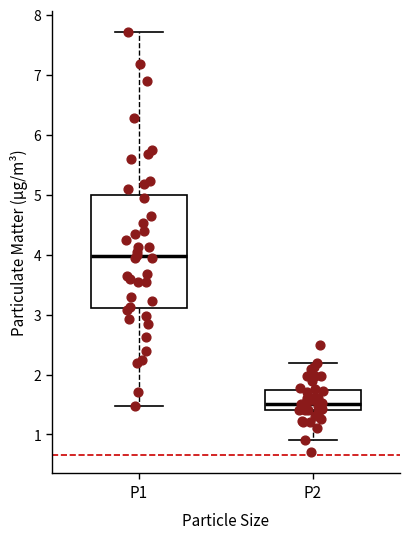

Reading left to right, transcribe this box plot: for each box, give where its median line is, the range the box spans, and where its two whiskers end, as read against the y-axis. The values are not printed on the chart, so give them approximately, as read against the axis.

P1: median 4.0, box 3.1 to 5.0, whiskers 1.5 to 7.7
P2: median 1.5, box 1.4 to 1.7, whiskers 0.9 to 2.2